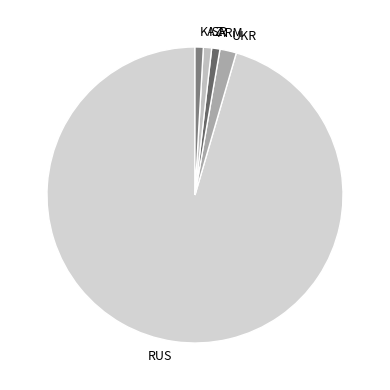

Which category has the biggest portion of the pie?

RUS